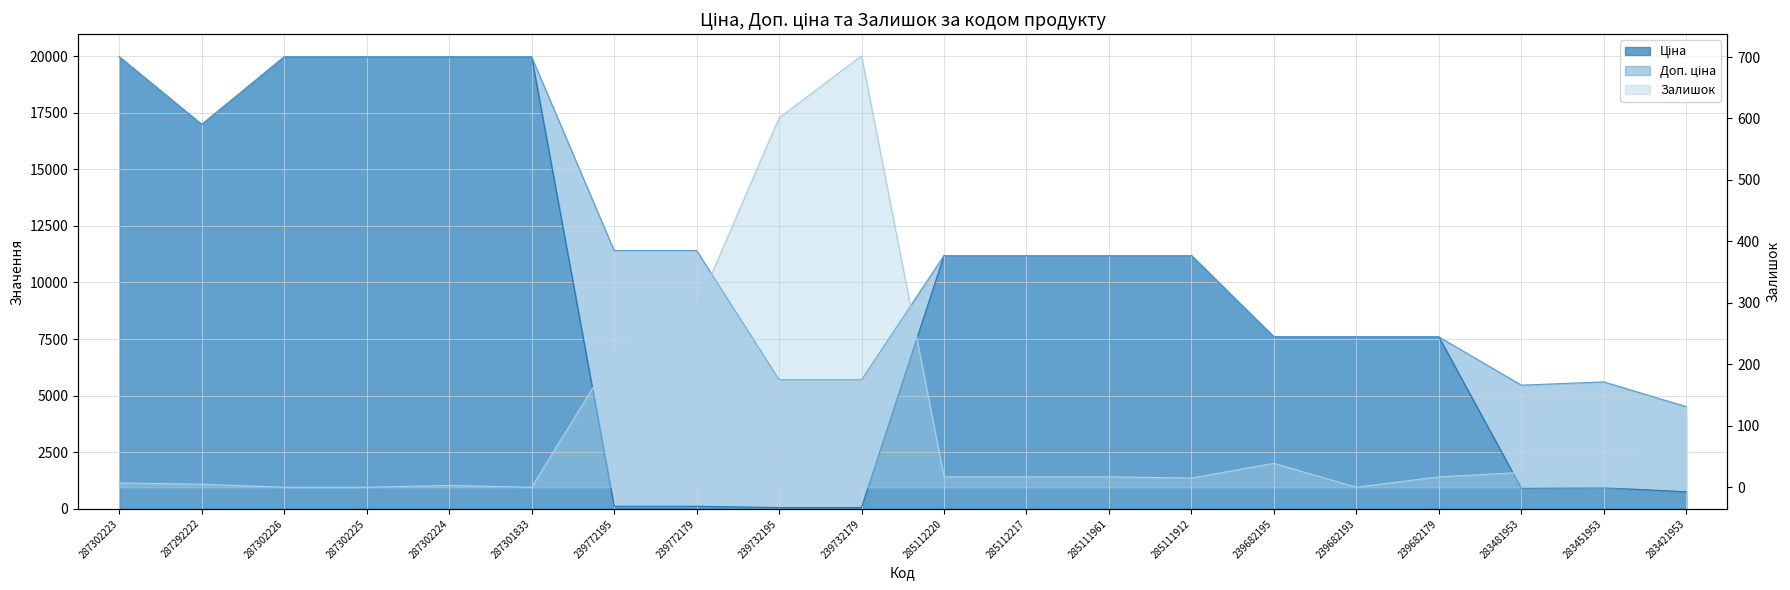

What is the sum of all Залишок values?

2087.0